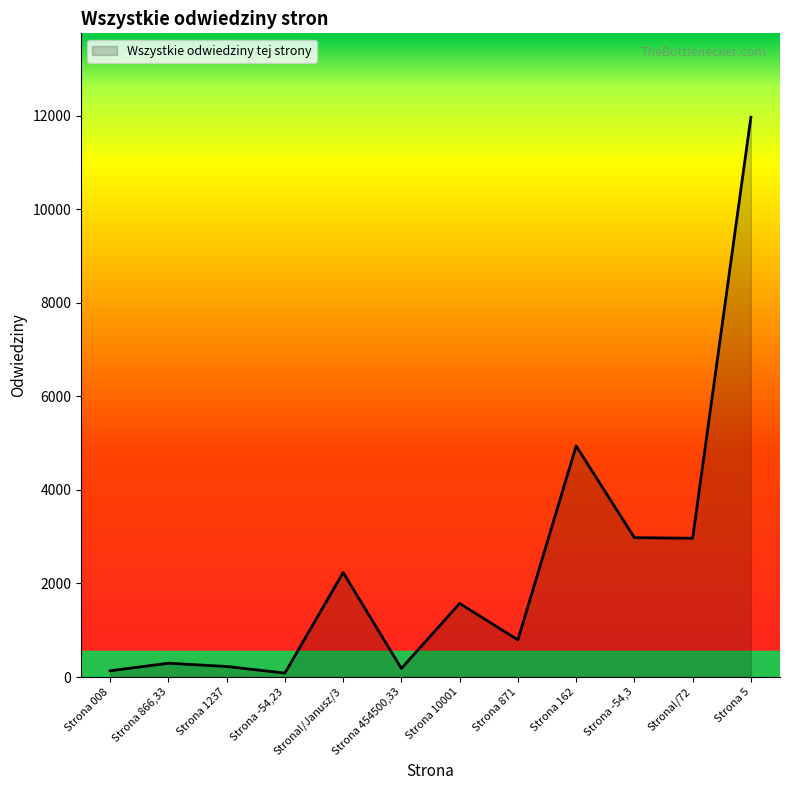

Does the chart have visible grid lines?

No